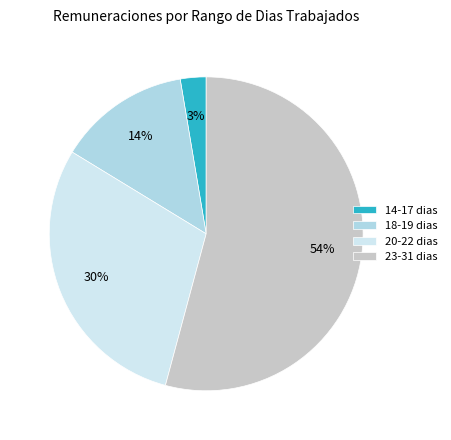

Is the sum of 18-19 dias and 23-31 dias greater than half?

Yes